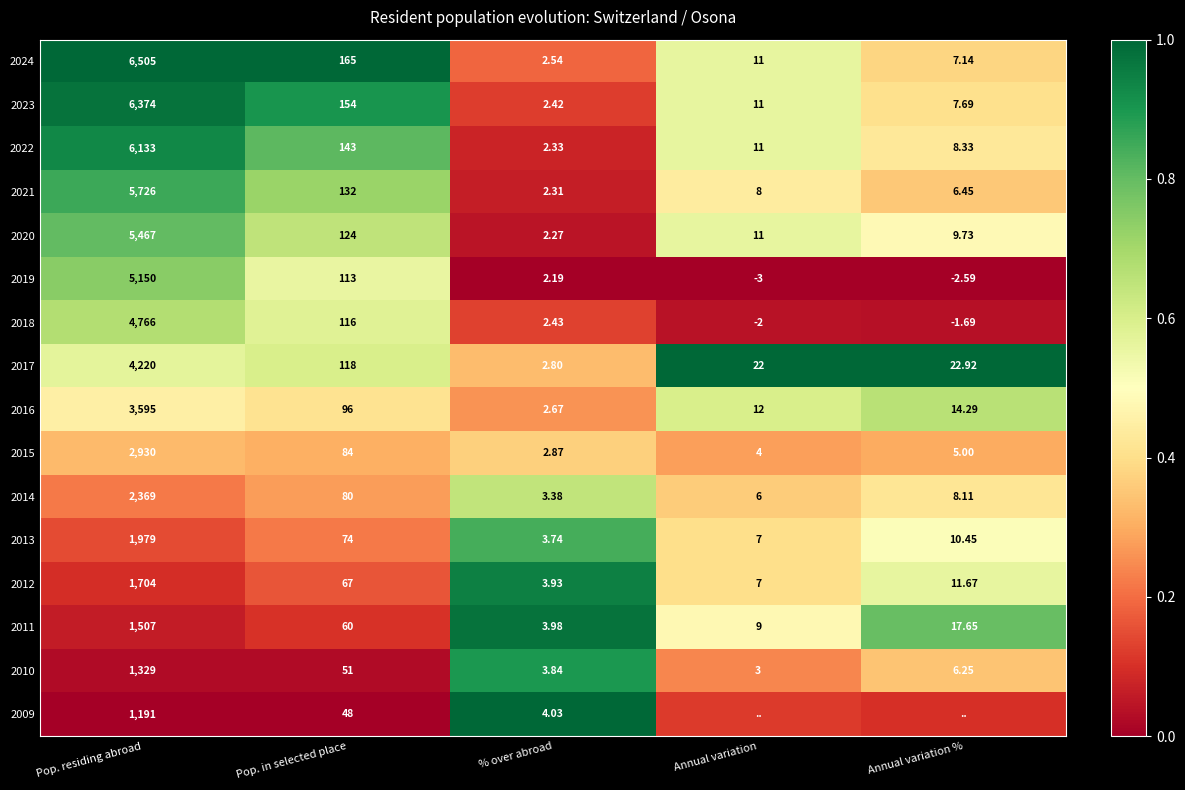

How many data points does each series have?

5